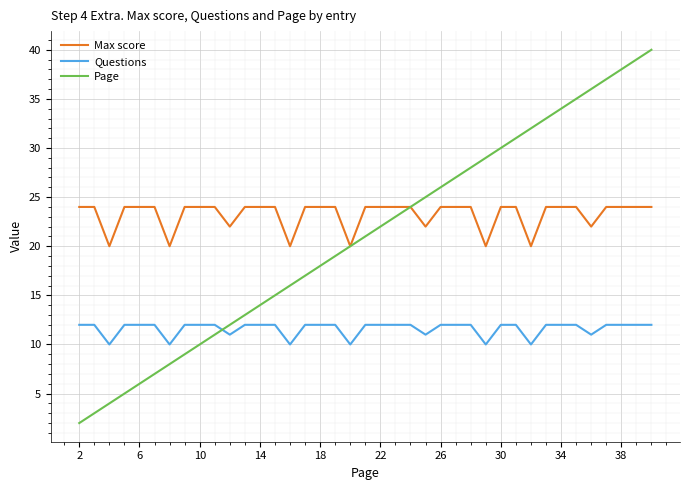

Which series ends up on top after the final intersection of Questions and Page?

Page